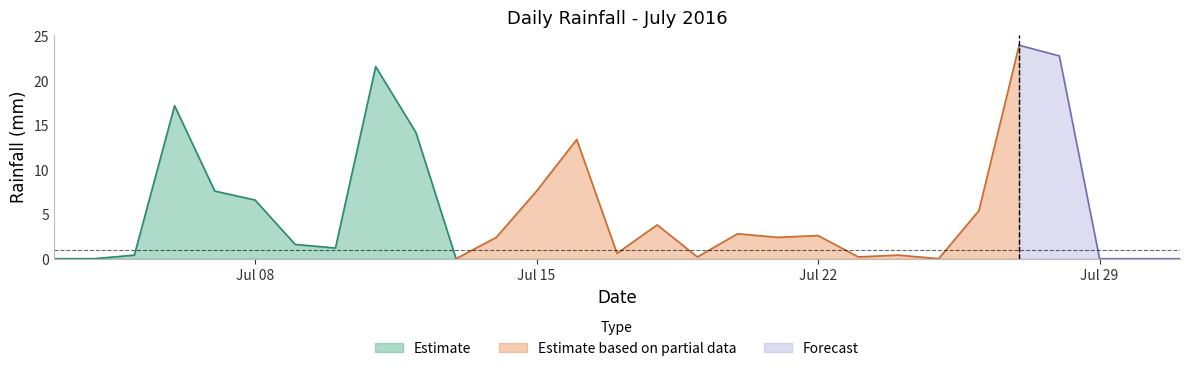

The value at 2016-07-17 is 0.6. True or false?

True